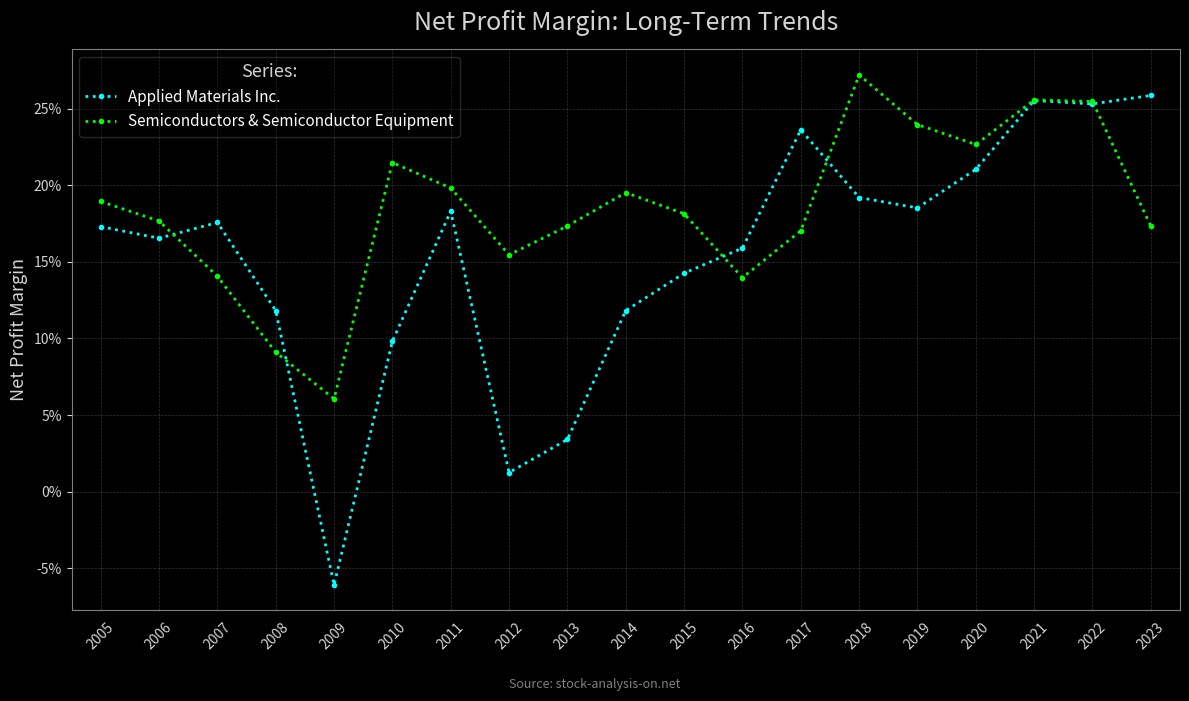

Between which two adjacent categories do Applied Materials Inc. and Semiconductors & Semiconductor Equipment first intersect?

2006 and 2007